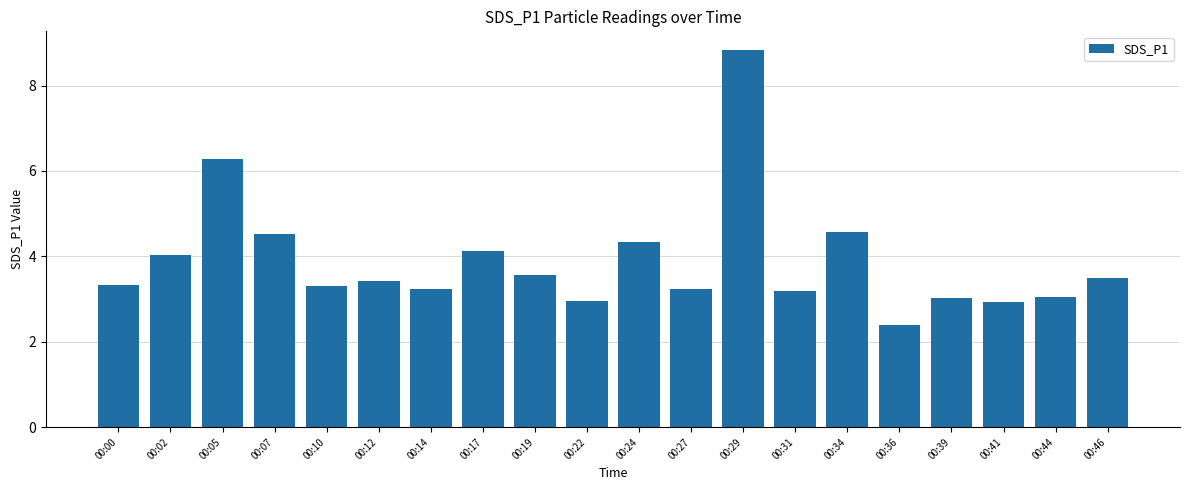

Between 00:07 and 00:46, which is larger?

00:07